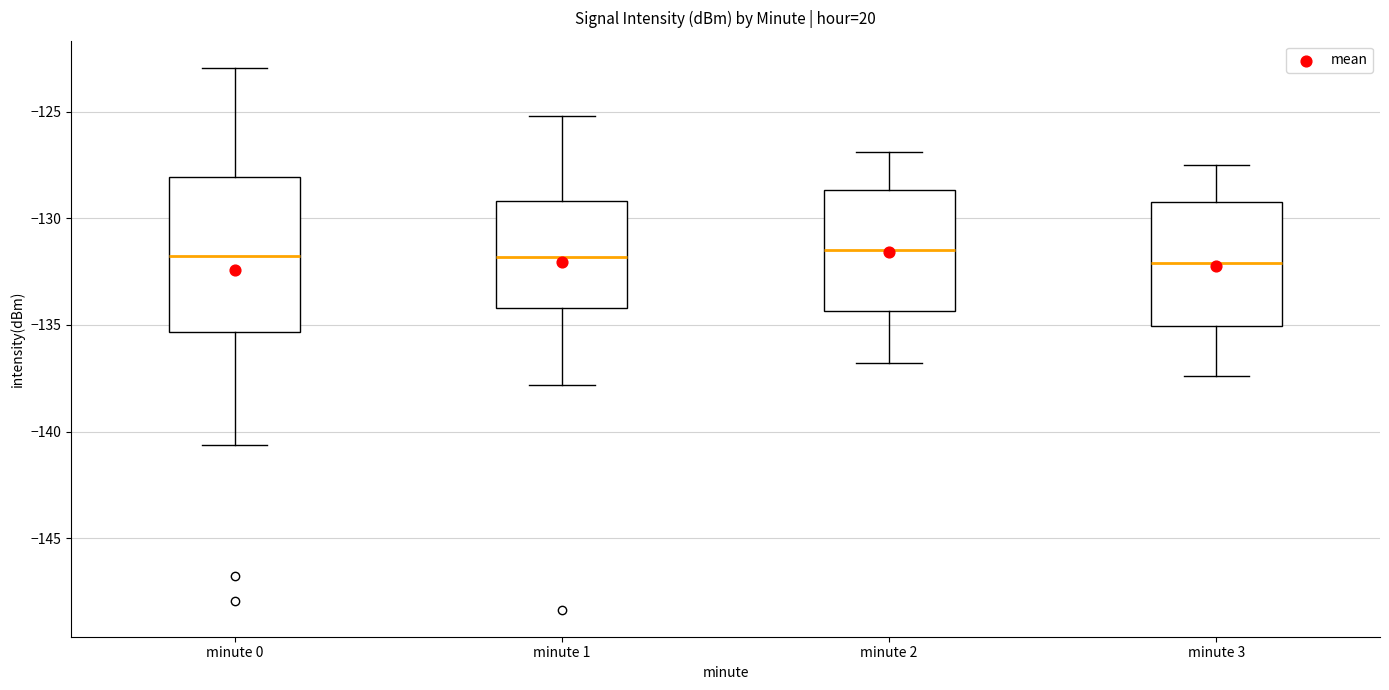

Which box is the tallest, from its lower edge to its upper edge?

minute 0